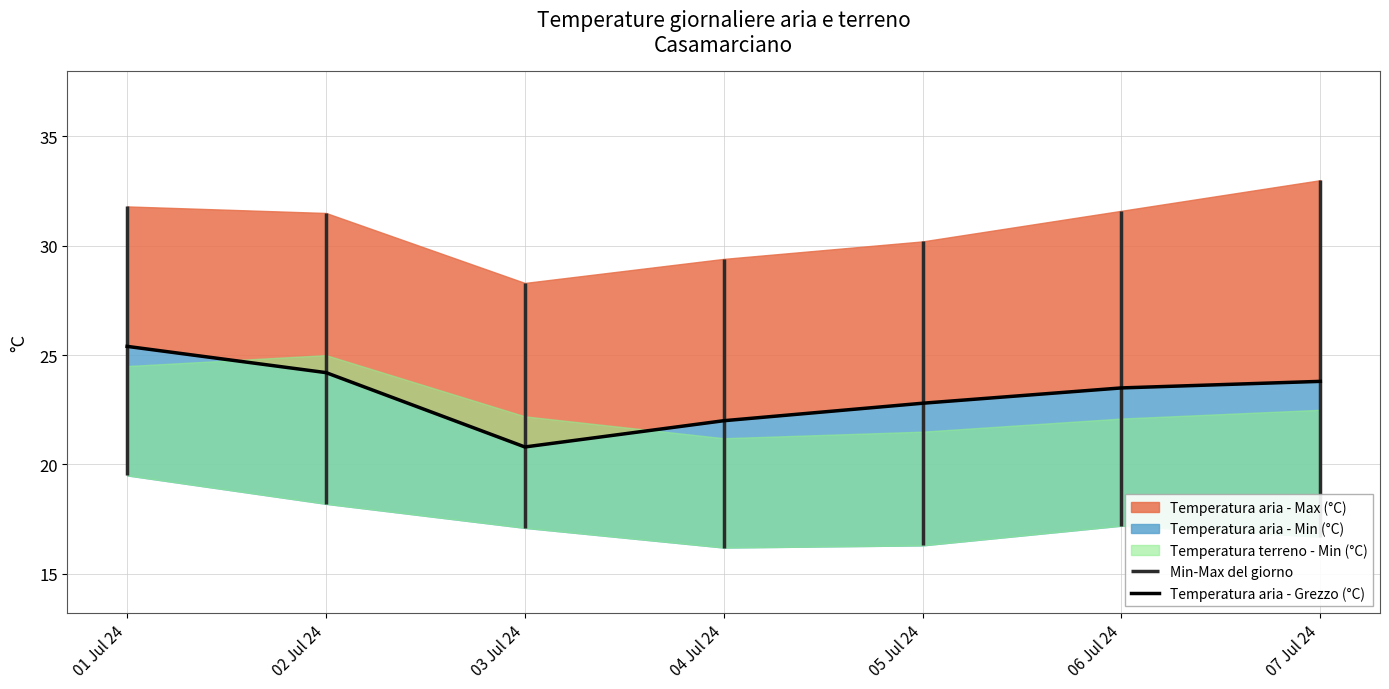

What is the difference between the second highest and minimum values?

3.4